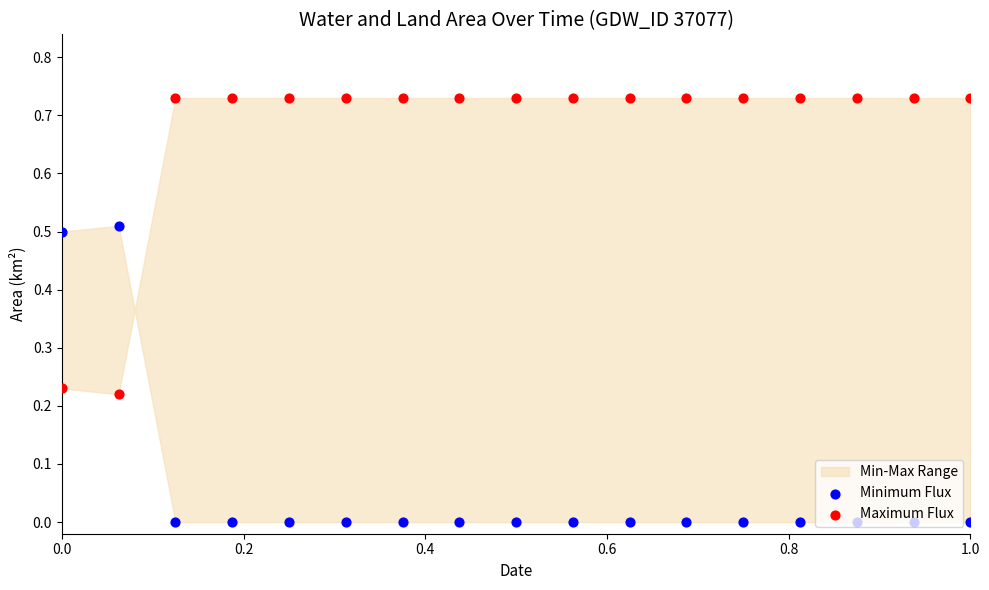

Which series has the largest Y range (max minus min)?

Minimum Flux